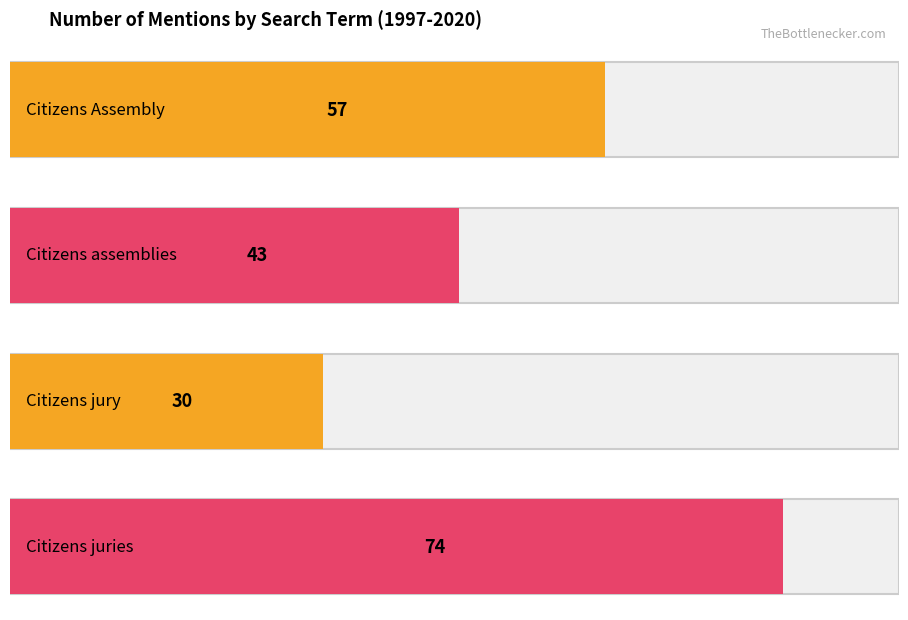

What position from the left is Citizens jury?

3